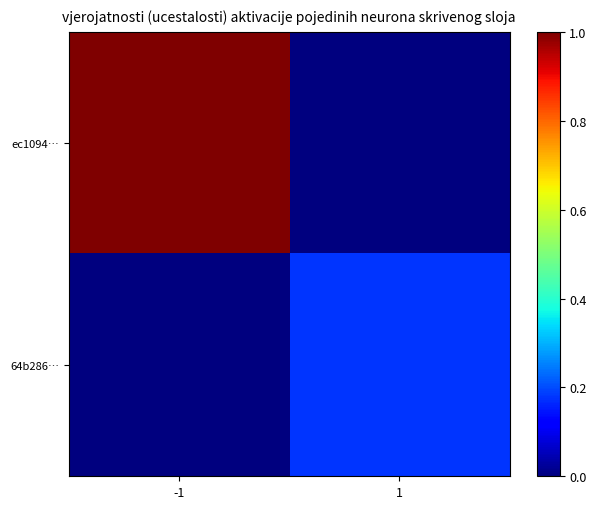

At which category is the sum across all series the highest?

-1